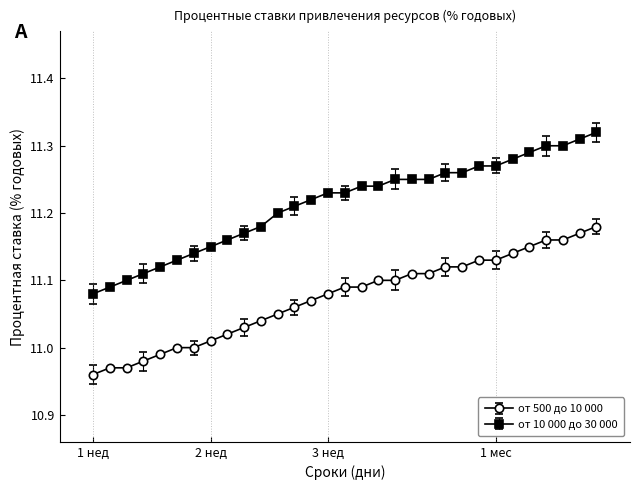

True or false: от 10 000 до 30 000 and от 500 до 10 000 cross at least once.

False